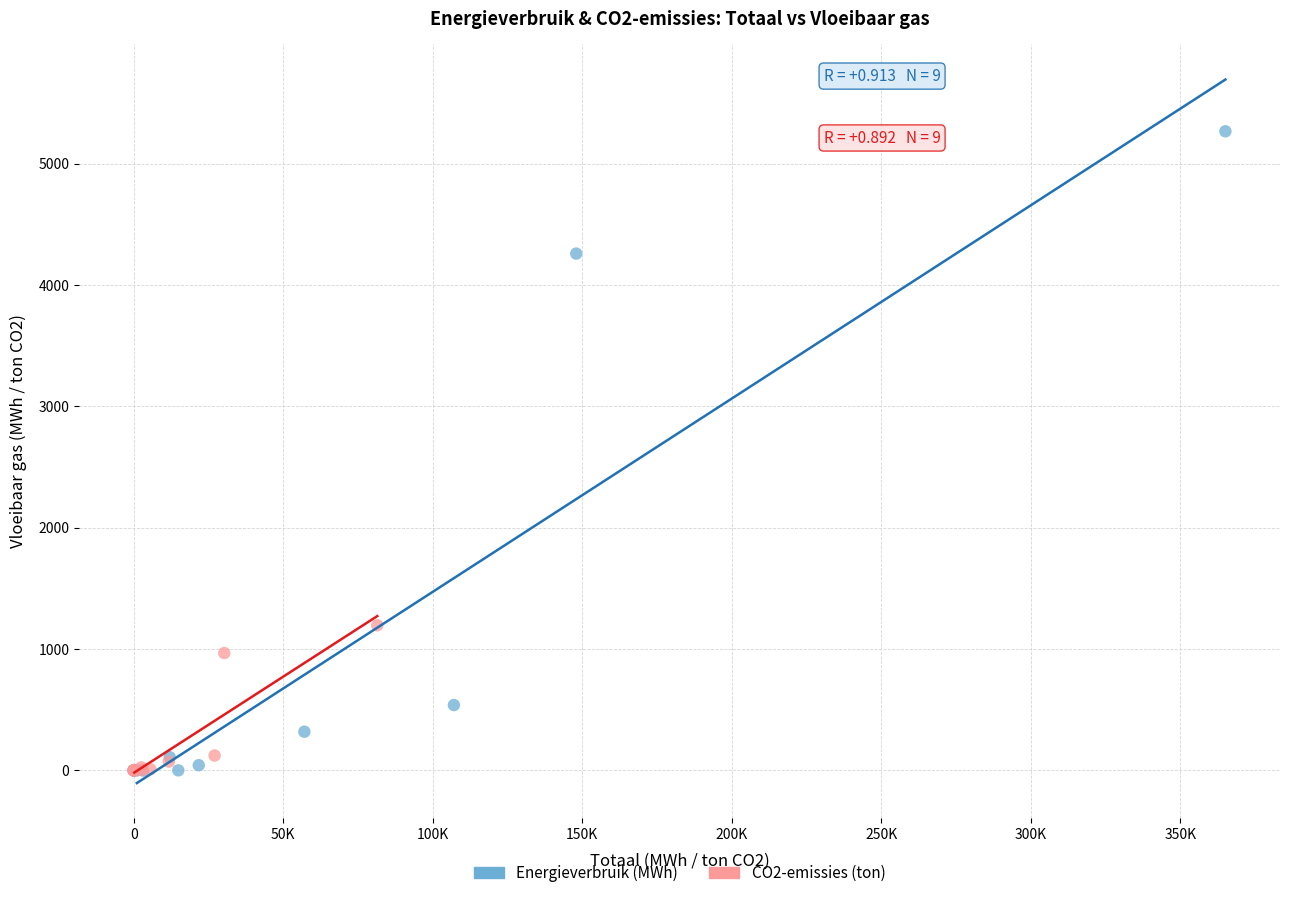

Which series has the largest Y range (max minus min)?

Energieverbruik (MWh)